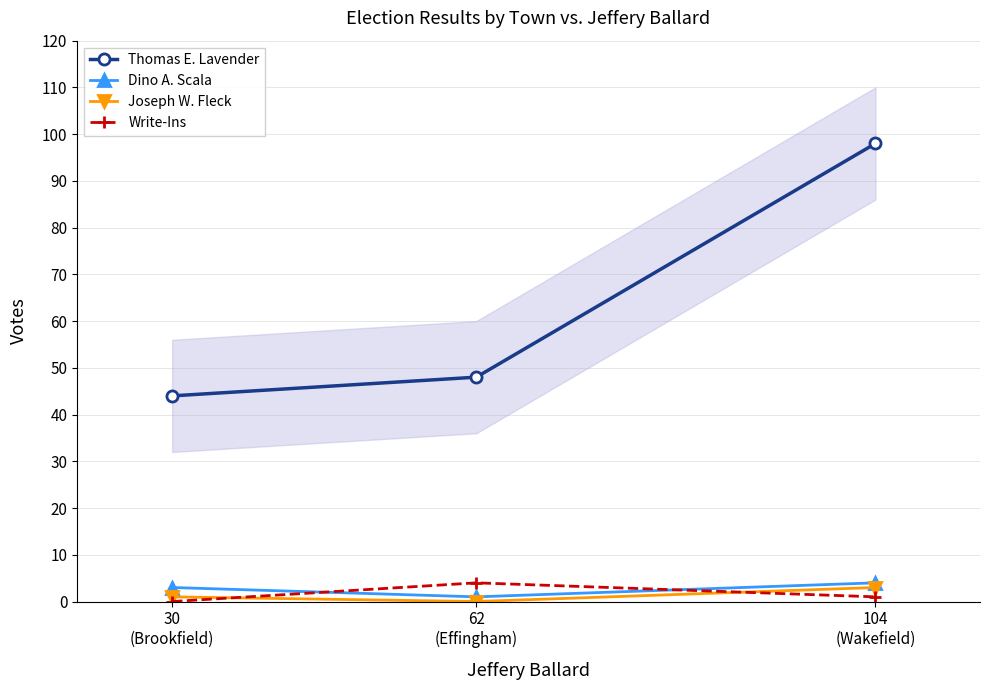

Reading left to right, what are all the values shown in this chart?

Thomas E. Lavender: 44	48	98
Dino A. Scala: 3	1	4
Joseph W. Fleck: 1	0	3
Write-Ins: 0	4	1